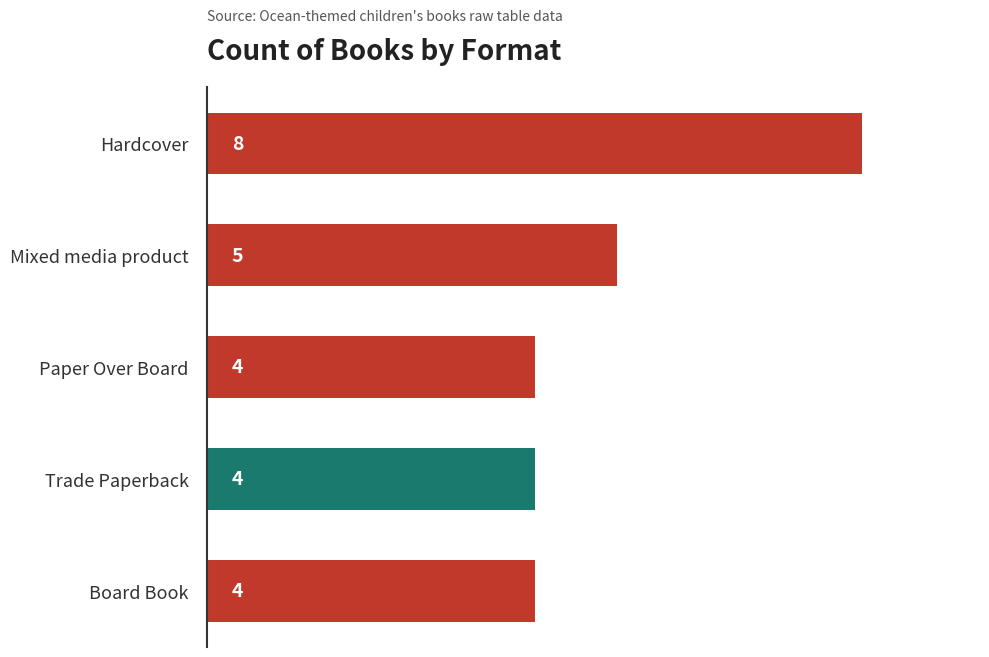

How many bars are there in total?

5